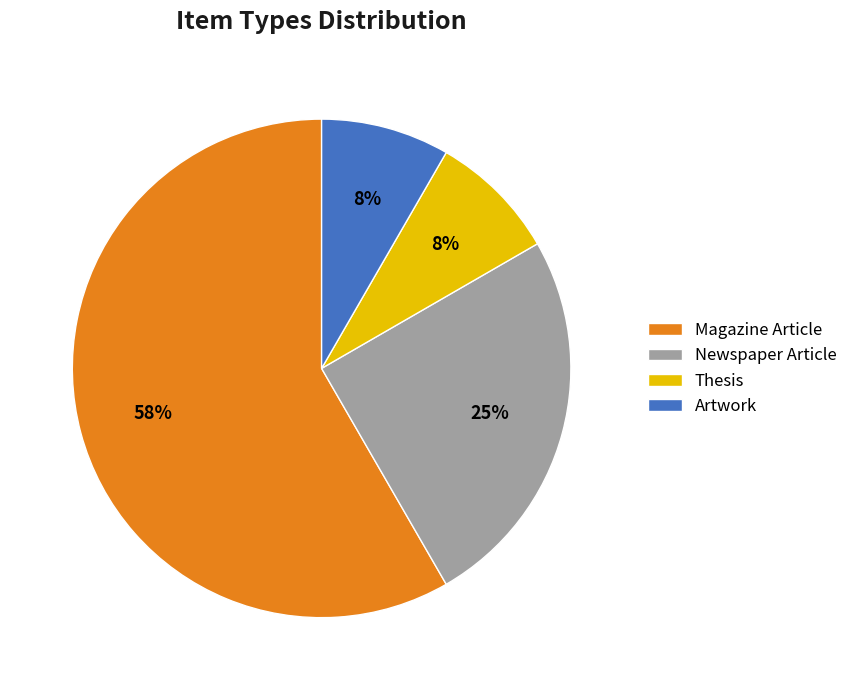

How many segments does this pie chart have?

4